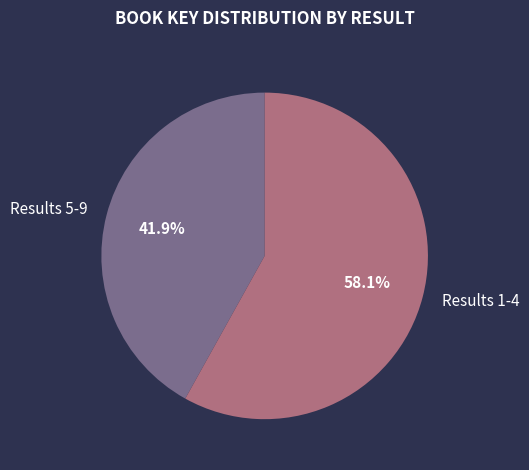

Is there a majority slice in this chart?

Yes